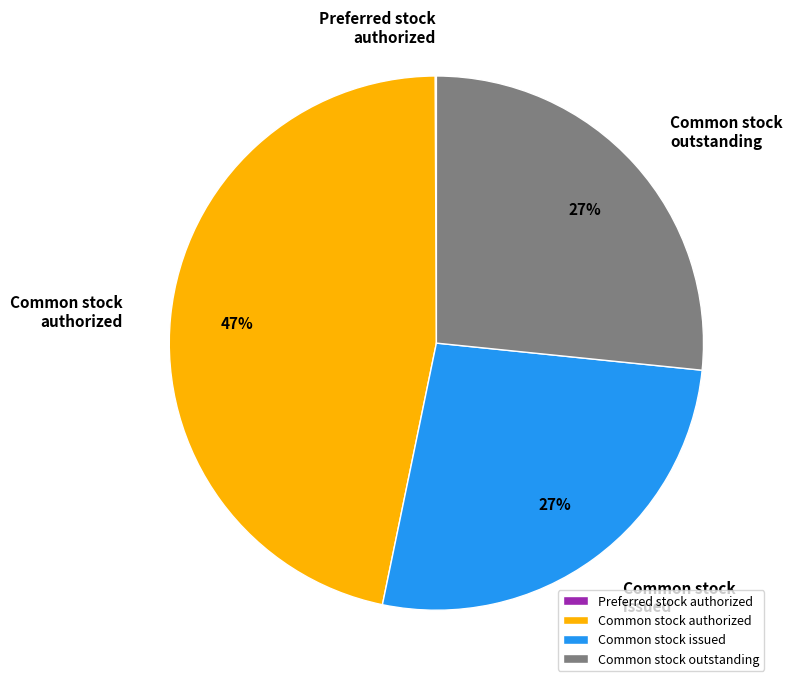

Is there any slice that represents more than half of the pie?

No